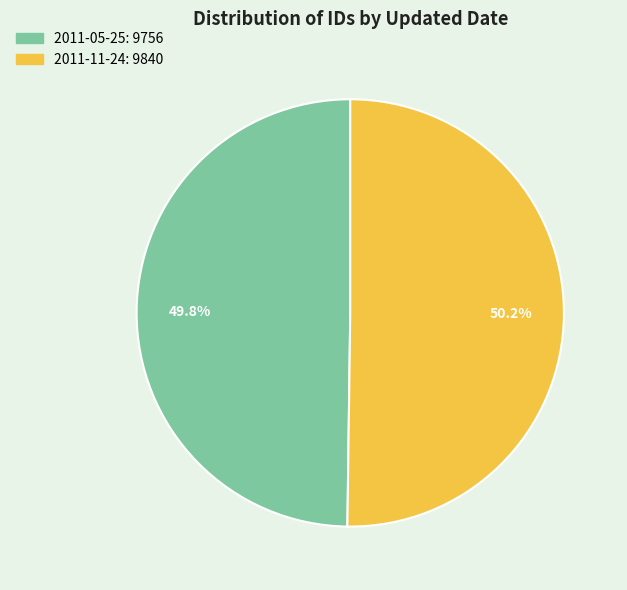

Is there any slice that represents more than half of the pie?

Yes